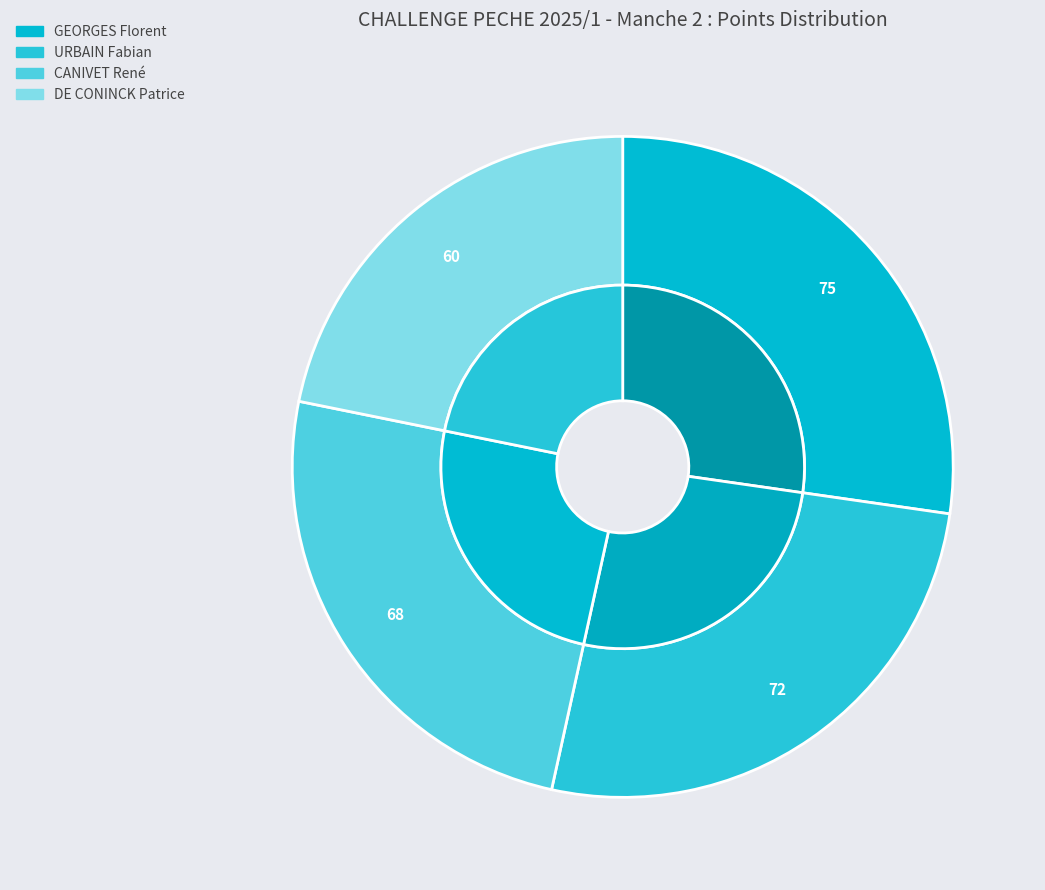

To the nearest percent, what percentage of the pie is CANIVET René?

25%